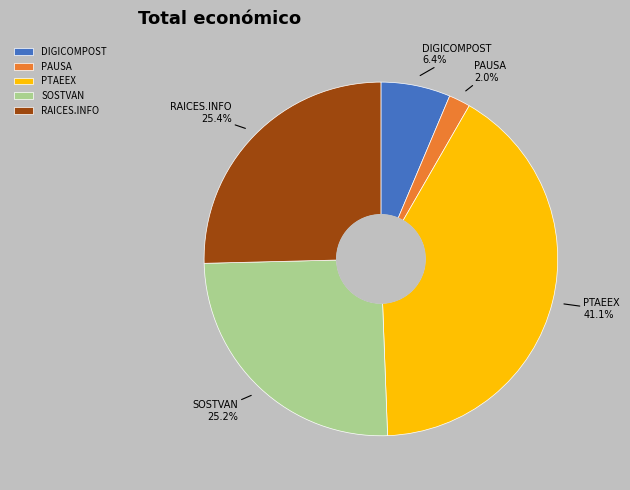

To the nearest percent, what is the average slice percentage?

20%